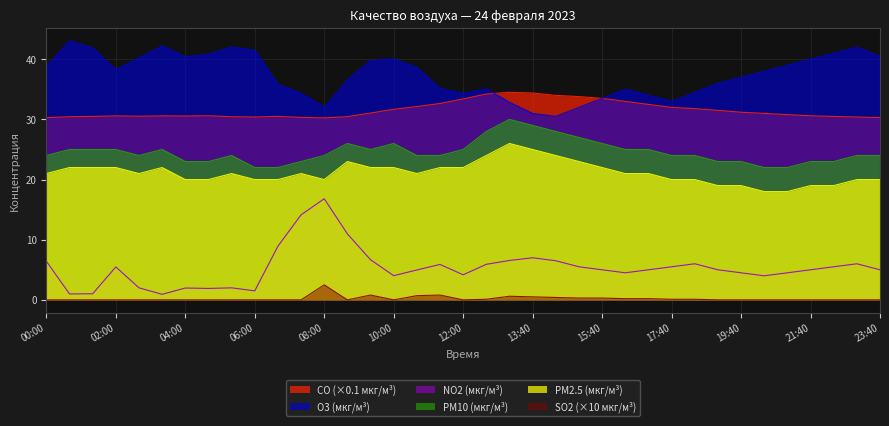

What position from the right is 10:40?

21